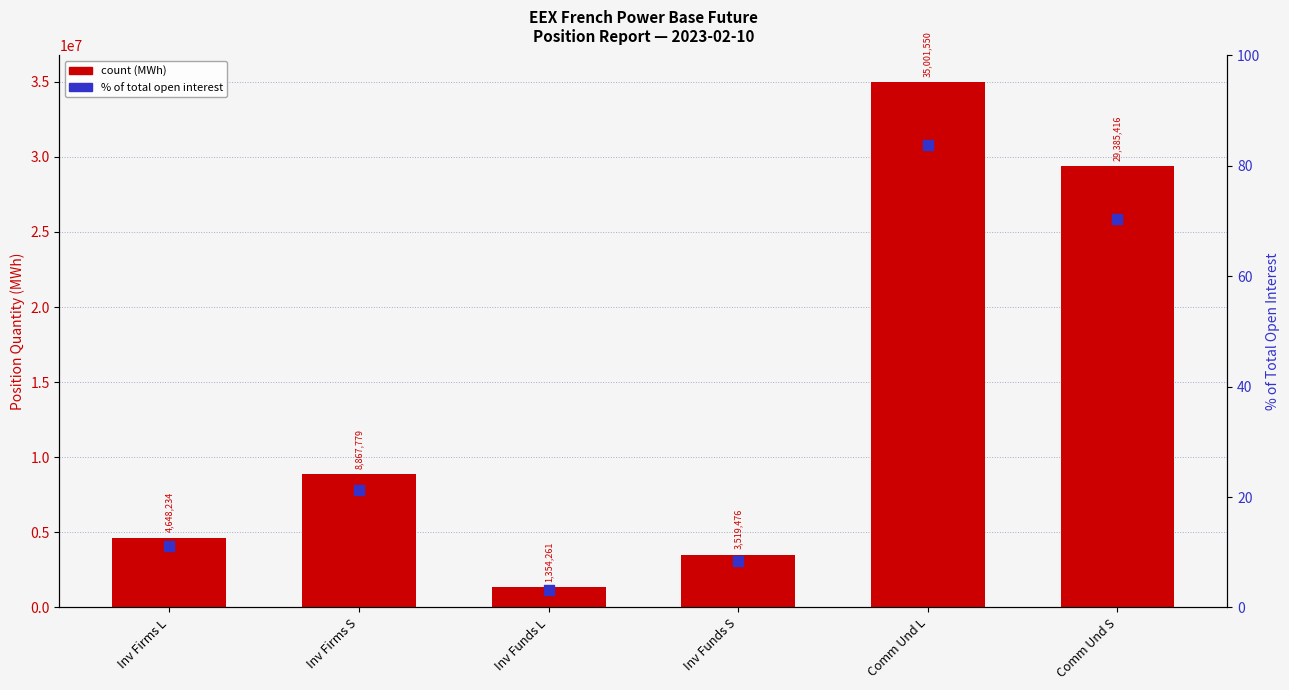

Which series has the largest Y range (max minus min)?

position count (Long/Short MWh)